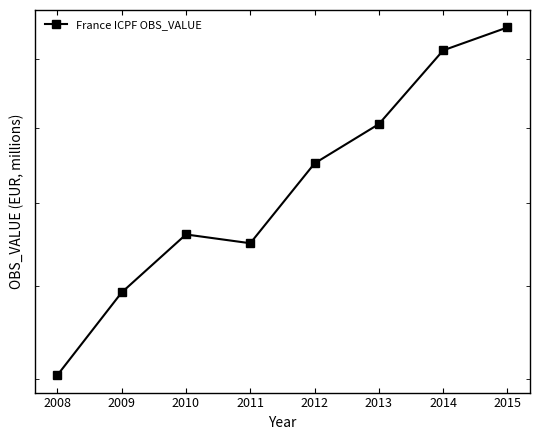

What is the smallest value displayed?

1607143